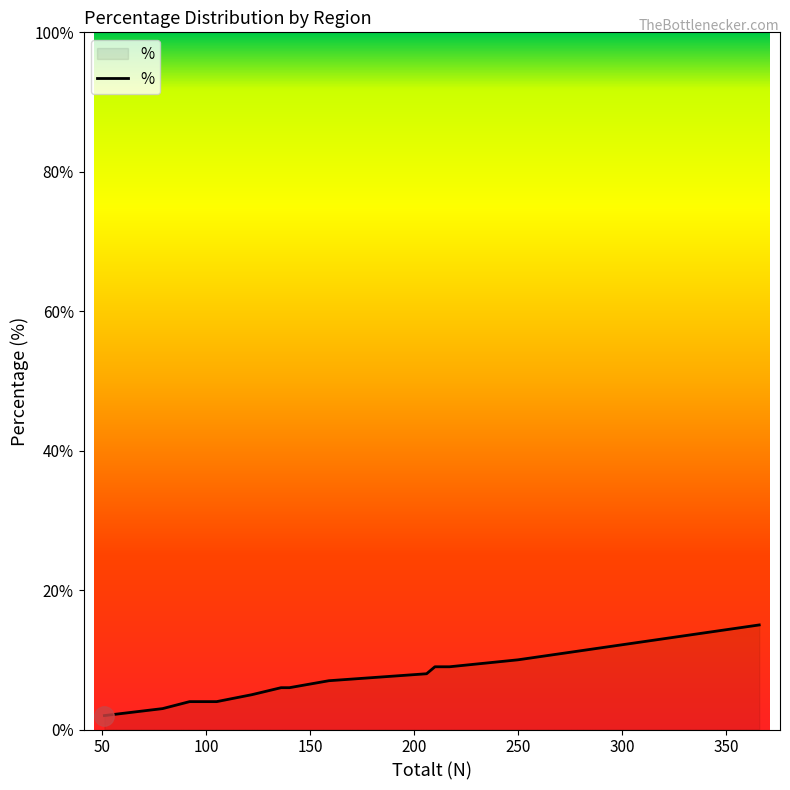

What is the difference between the maximum and minimum values?

13